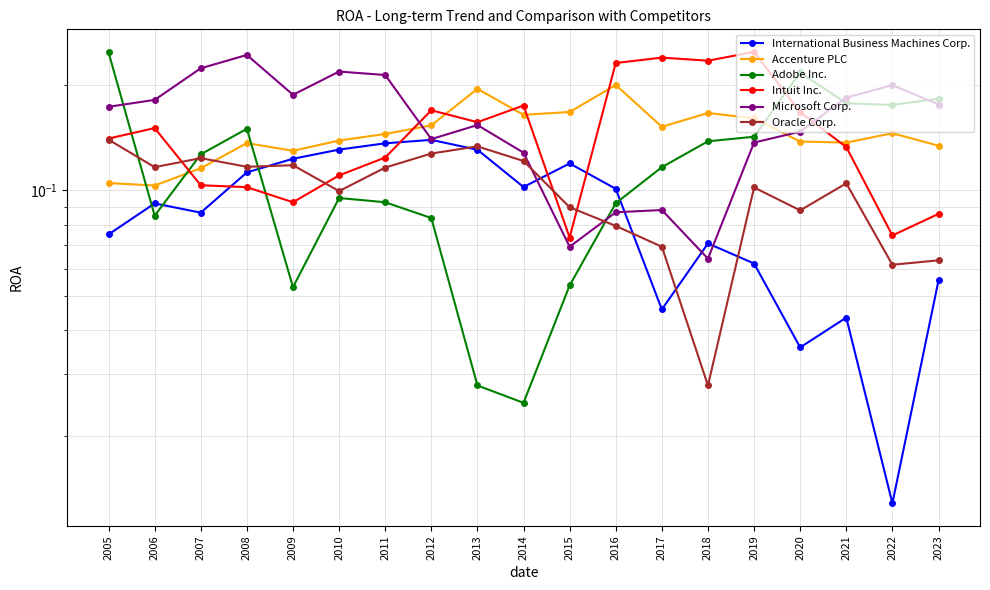

What is the greatest value displayed?

0.2